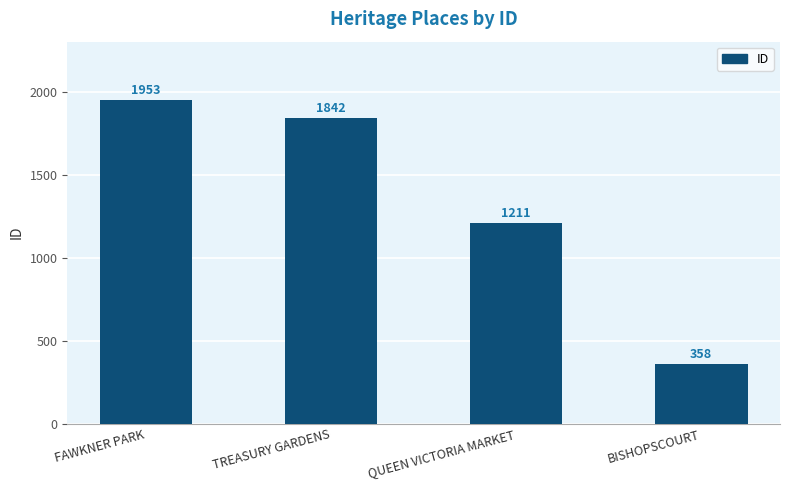

What is the maximum value shown in the chart?

1953